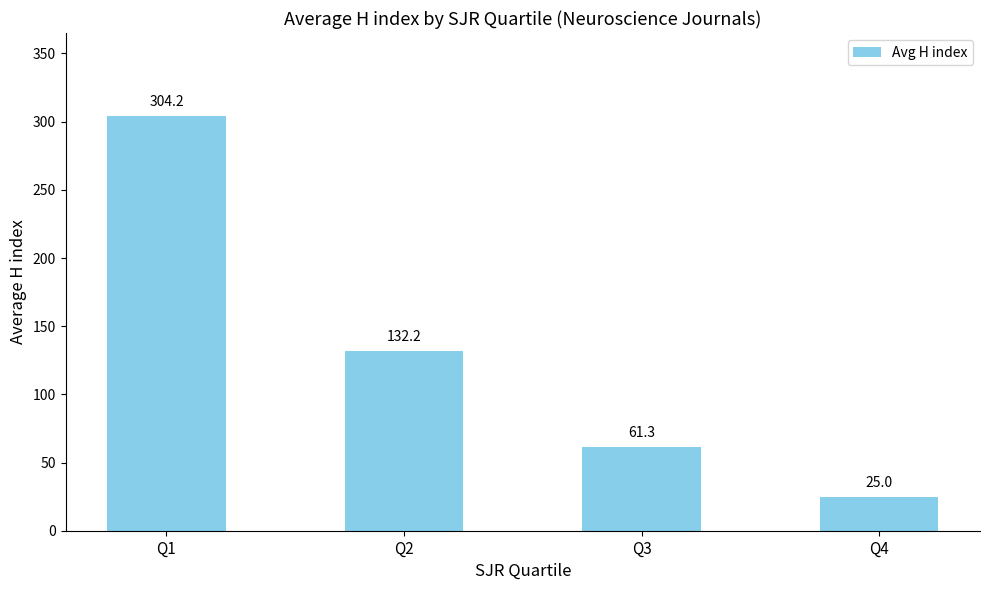

What is the difference between the maximum and minimum values?

279.2